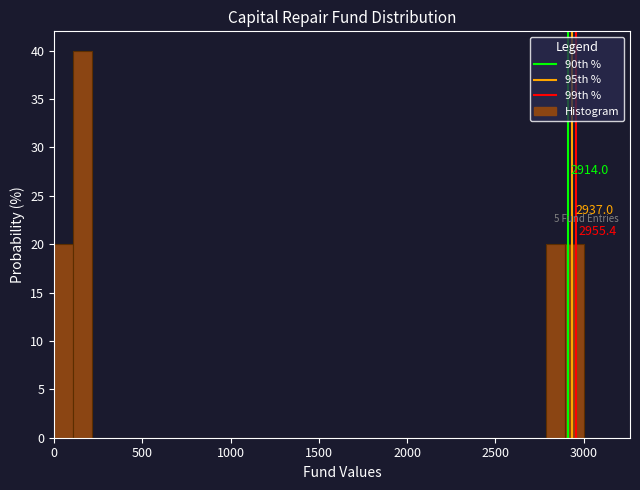

Read against the x-axis, roughly where is the centre of the tallest bar?

150